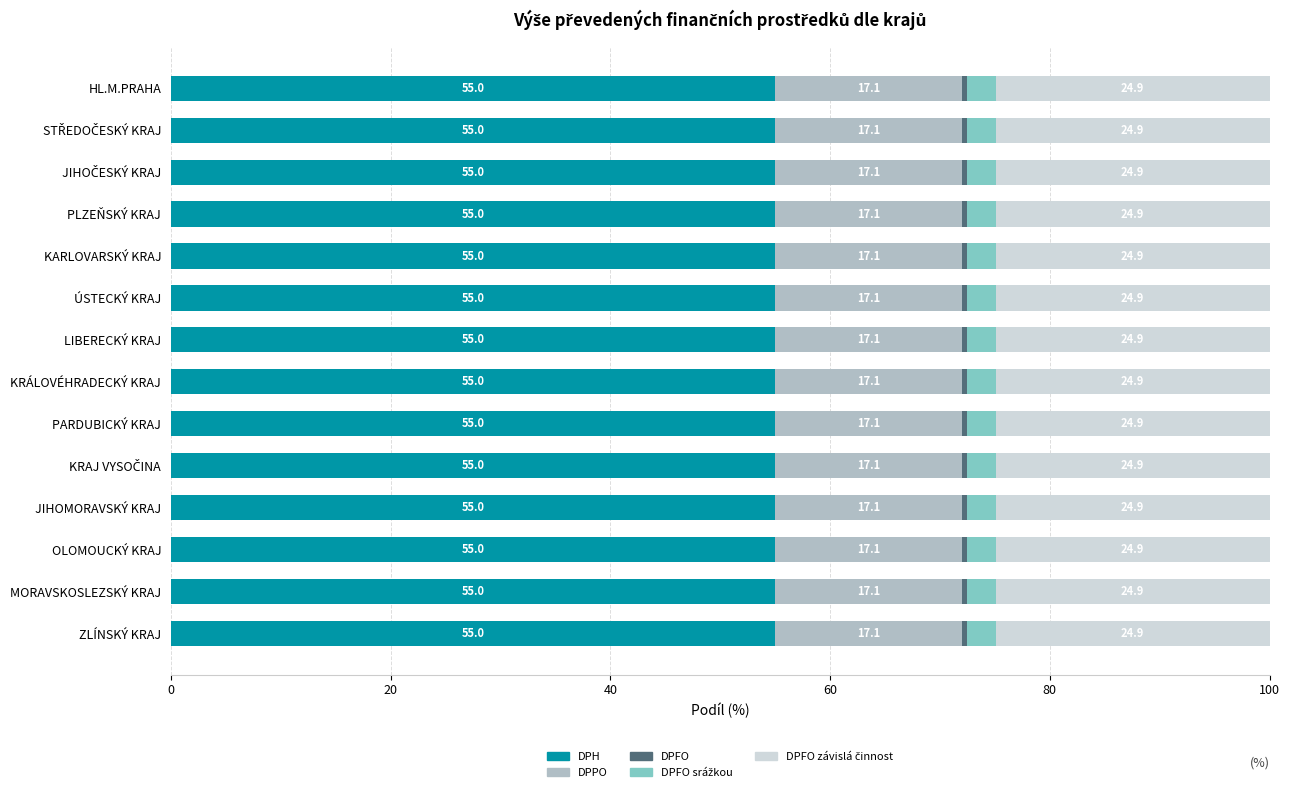

Count the DPH values in the range 54 to 55.

14